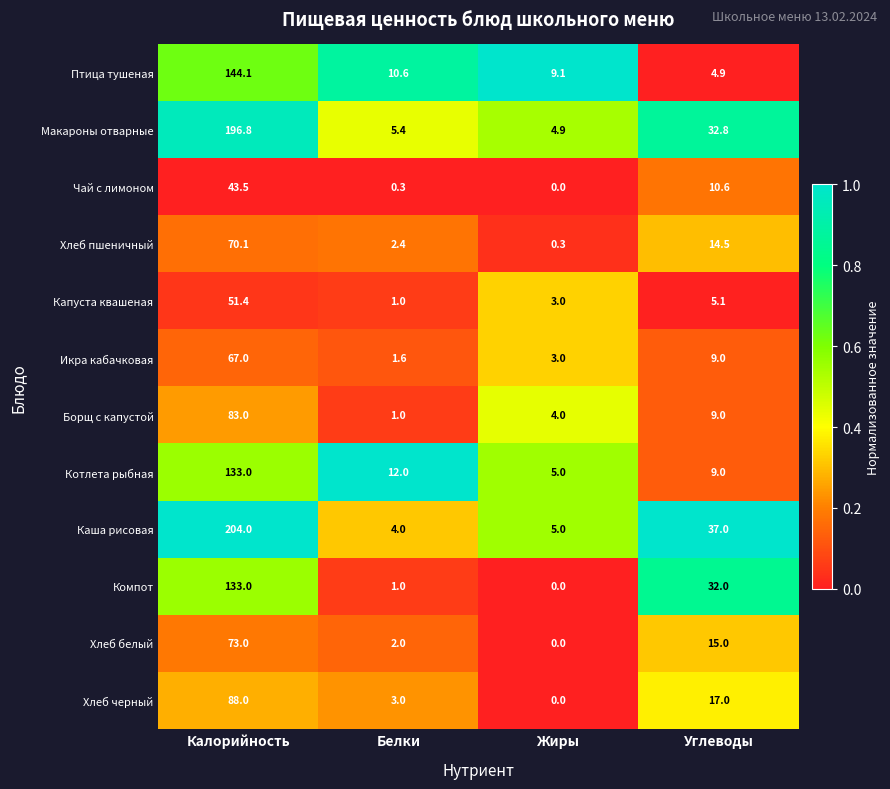

Which series changed the most between Белки and Жиры?

Котлета рыбная